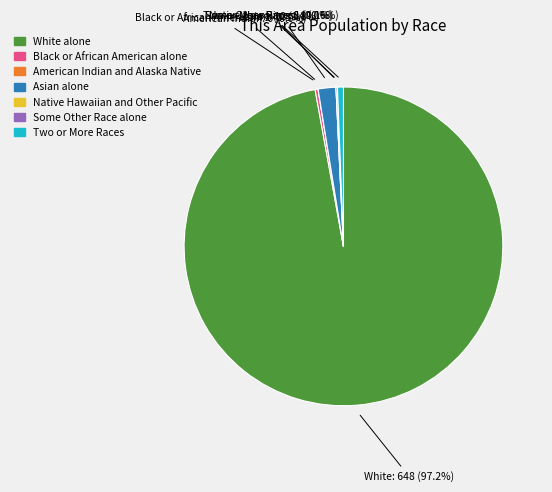

The Asian alone slice represents 11% of the pie. True or false?

False